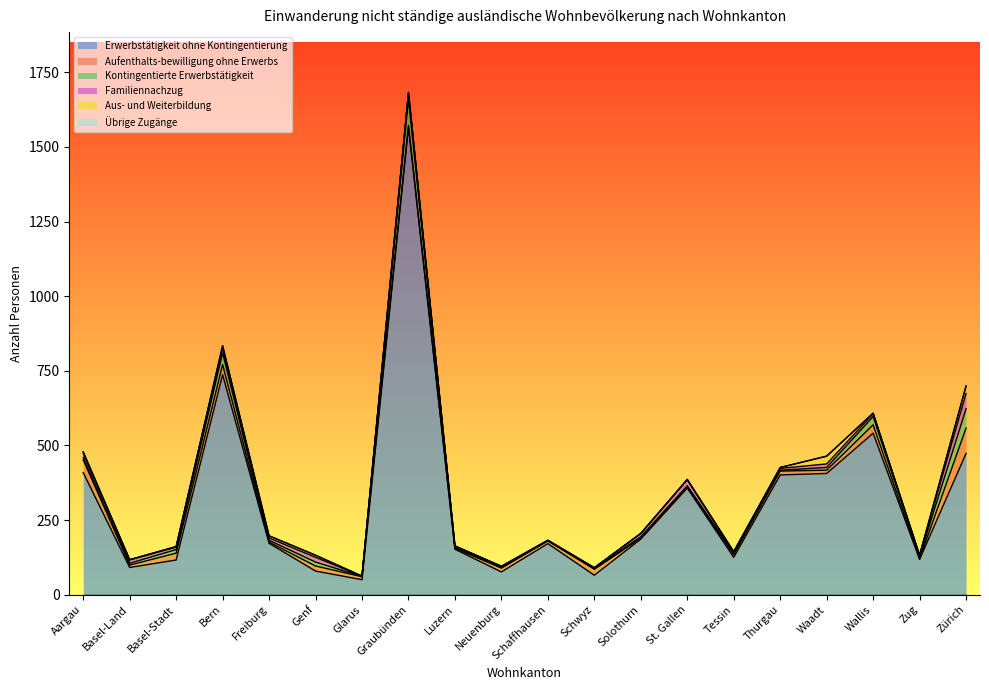

True or false: Erwerbstätigkeit ohne Kontingentierung and Kontingentierte Erwerbstätigkeit intersect in this chart.

False